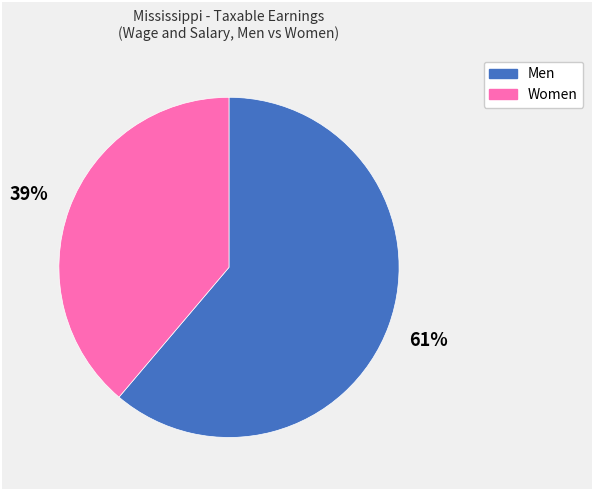

Between Women and Men, which is larger?

Men